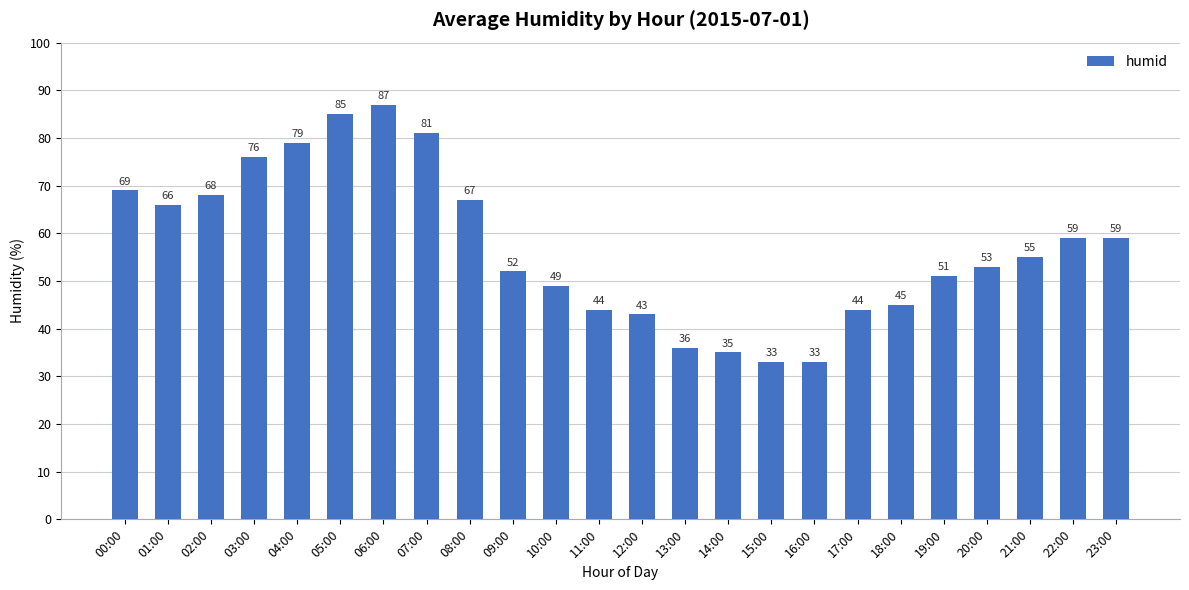

Approximately how many times larger is the value at 02:00 compared to 01:00?

1.0